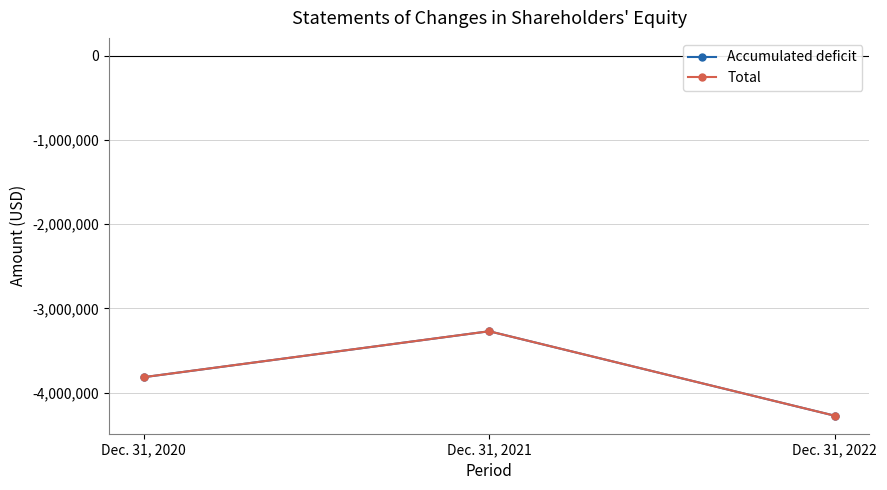

The value of Total at Dec. 31, 2020 is -6178388. True or false?

False